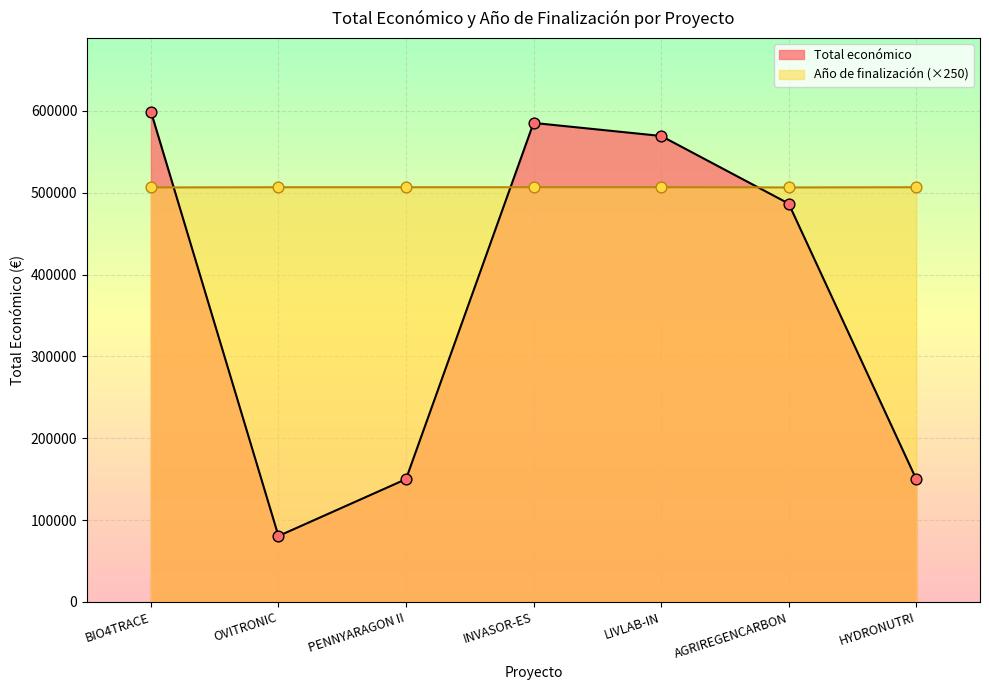

At which category is the sum across all series the highest?

BIO4TRACE